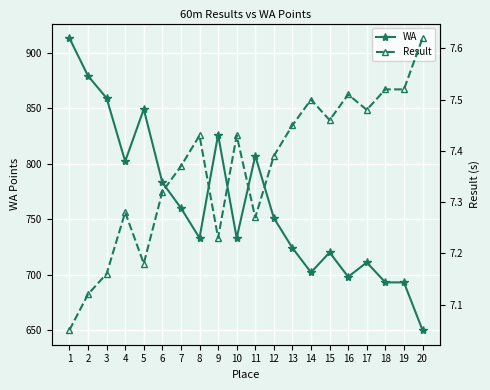

At which category is the sum across all series the highest?

1